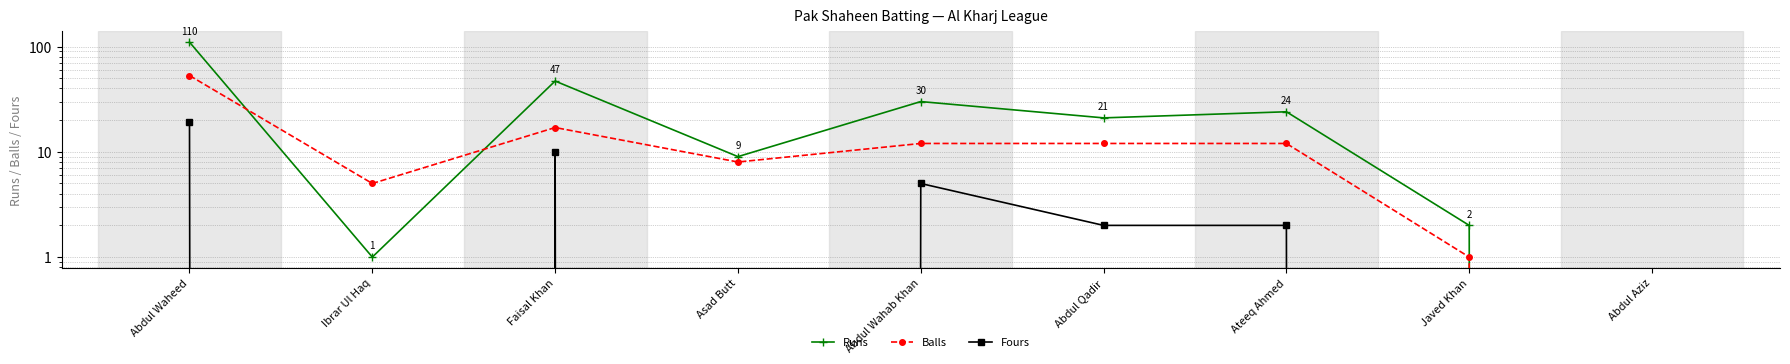

Which category has the lowest value in the Balls series?

Abdul Aziz